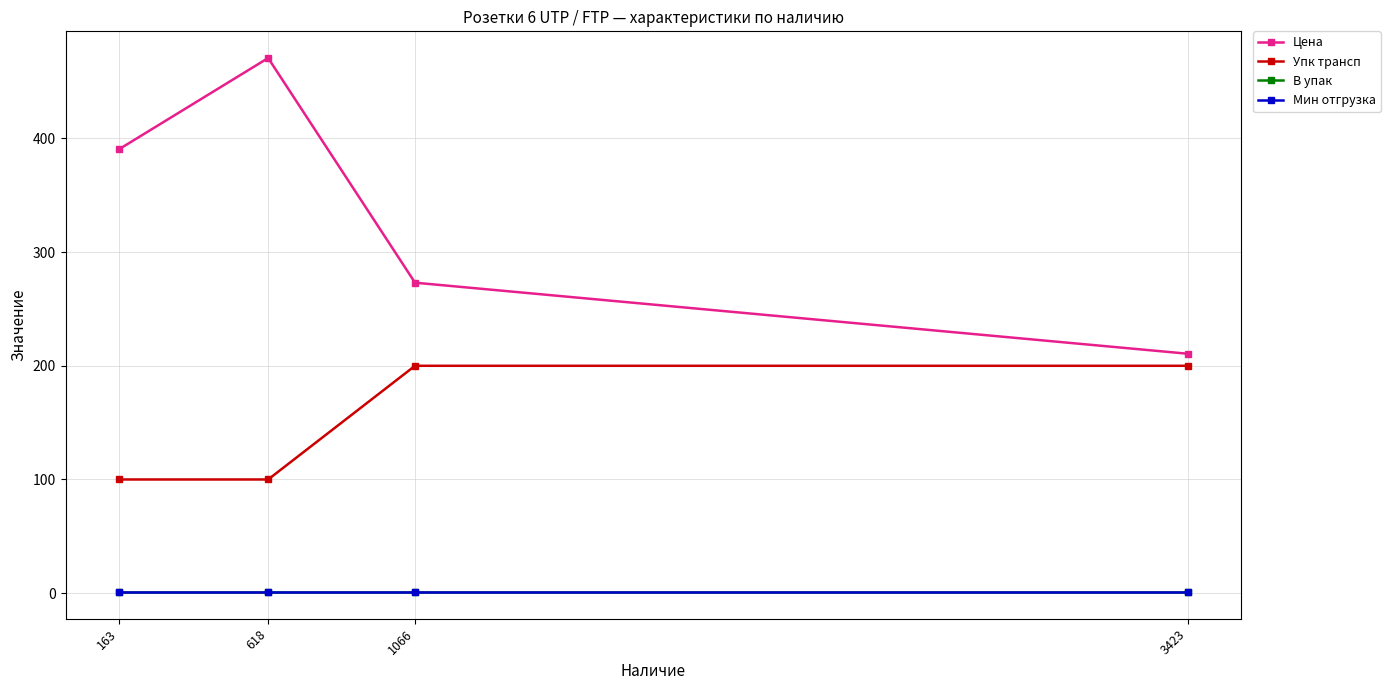

The value of В упак at 618 is 0.2. True or false?

False